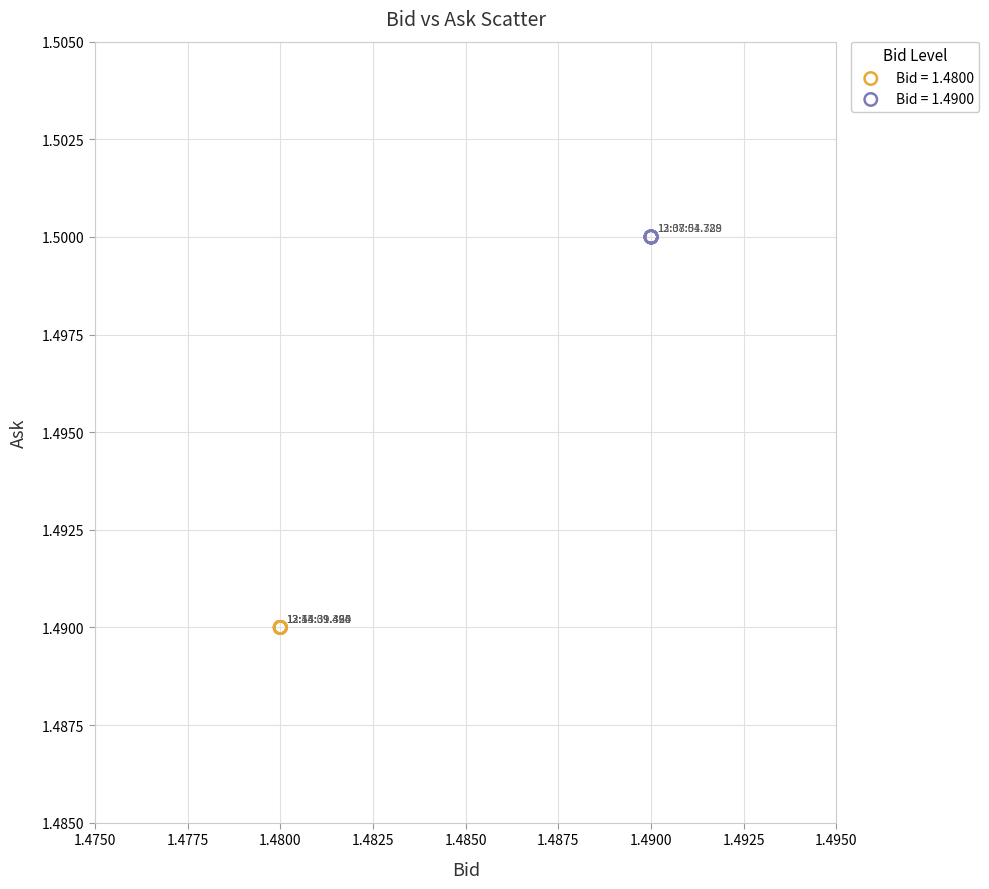

Which series contains the lowest Y value?

Bid = 1.4800